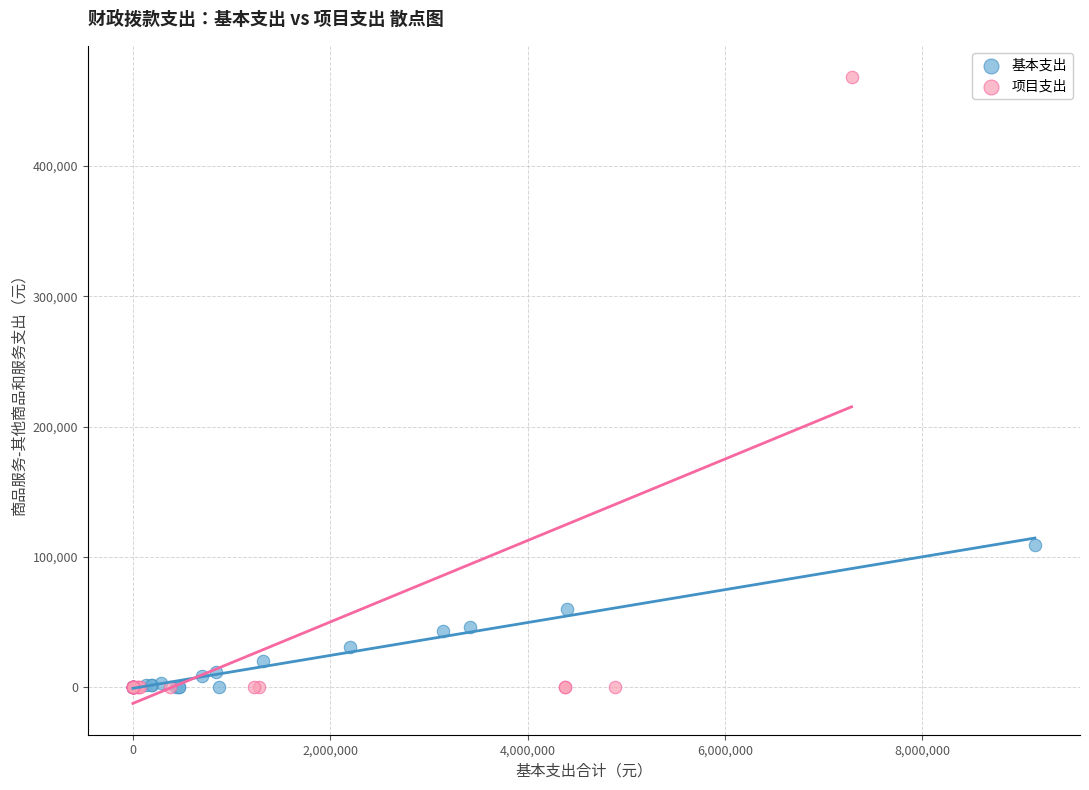

Which series reaches the maximum Y coordinate?

项目支出